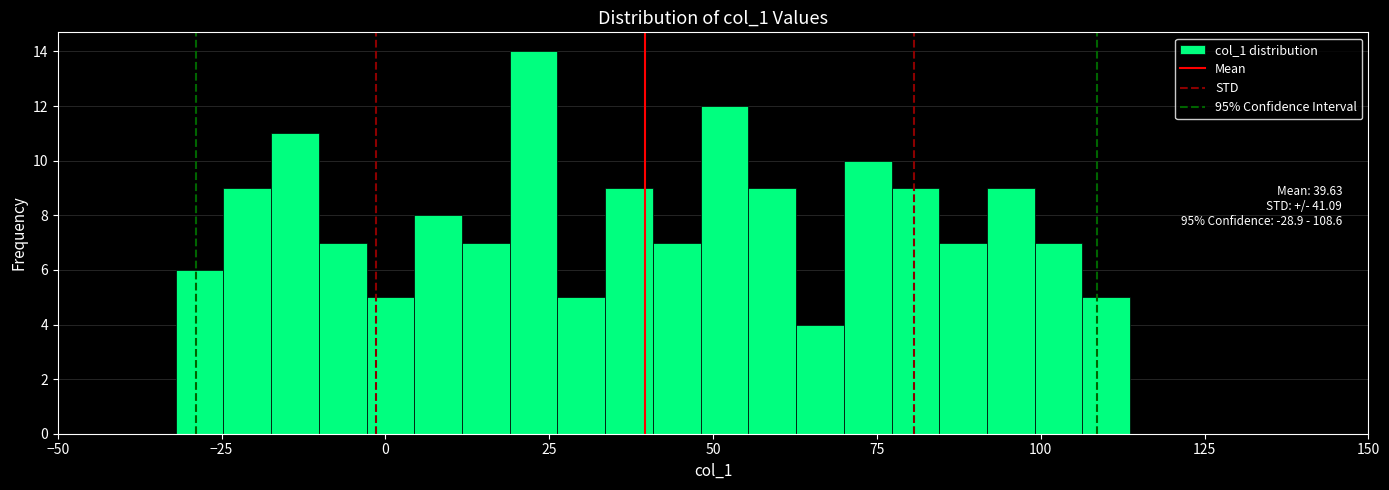

Read against the x-axis, roughly where is the centre of the tallest bar?

25